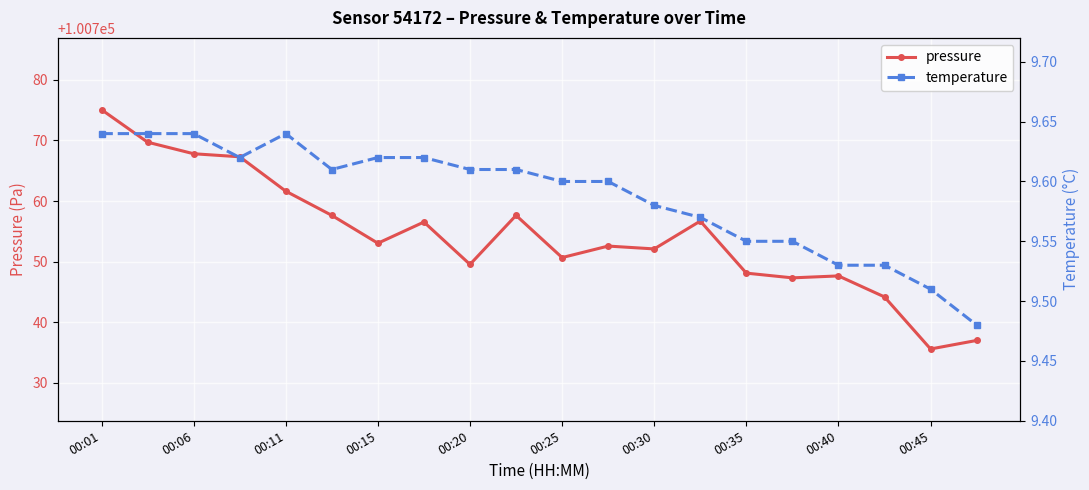

What is the sum of all pressure values?

2015087.6